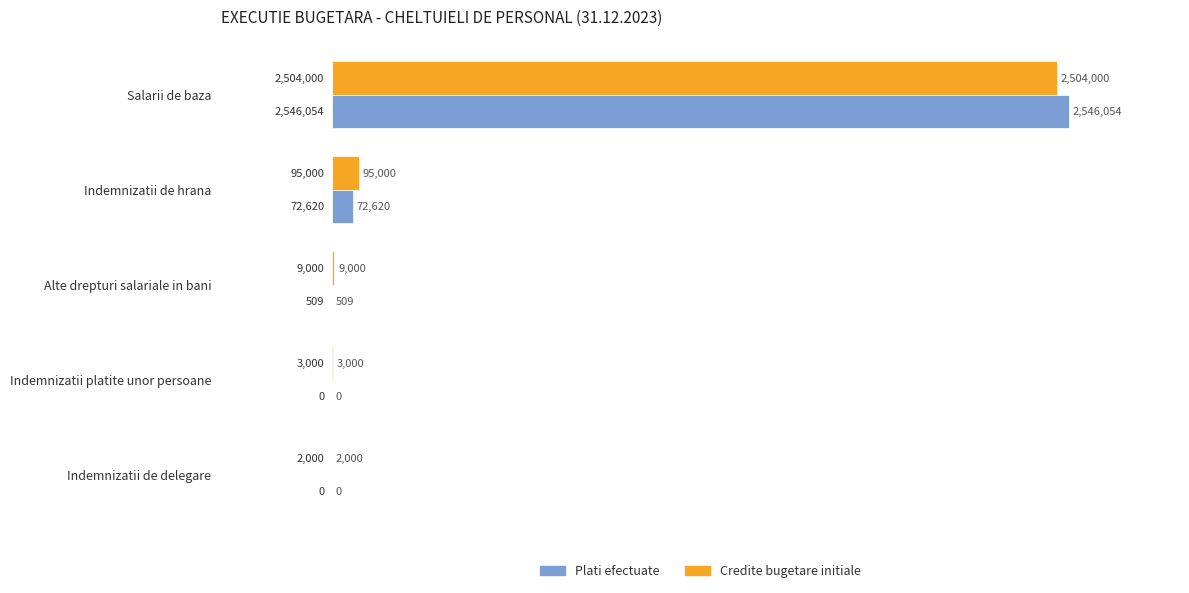

What are all the series names shown in the legend?

Plati efectuate, Credite bugetare initiale